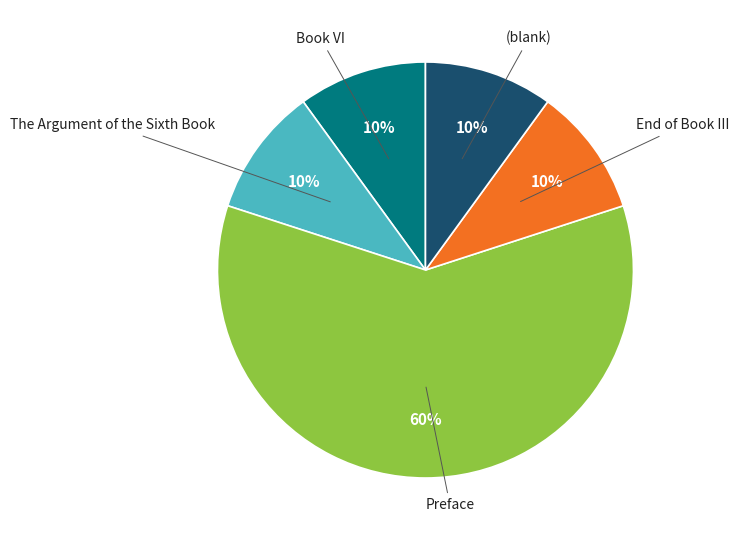

Is there any slice that represents more than half of the pie?

Yes